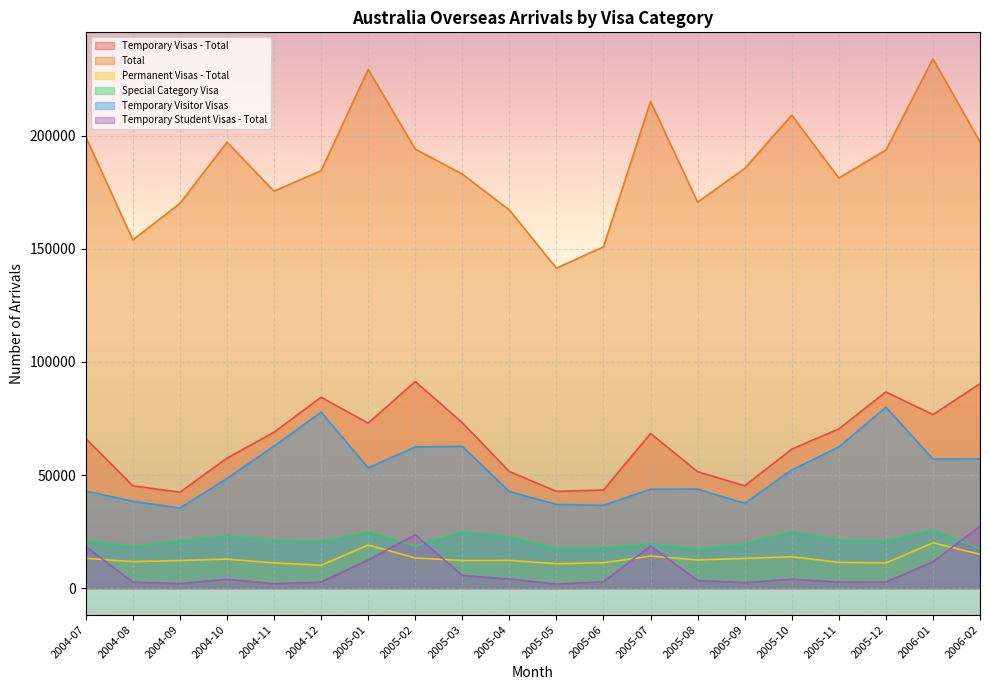

What is the difference between the highest and lowest values at 2004-07?

186300